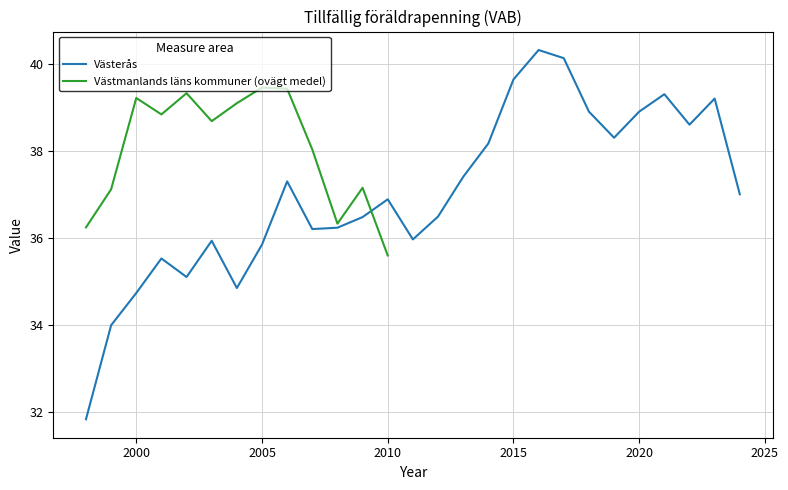

What is the minimum value shown in the chart?

31.8